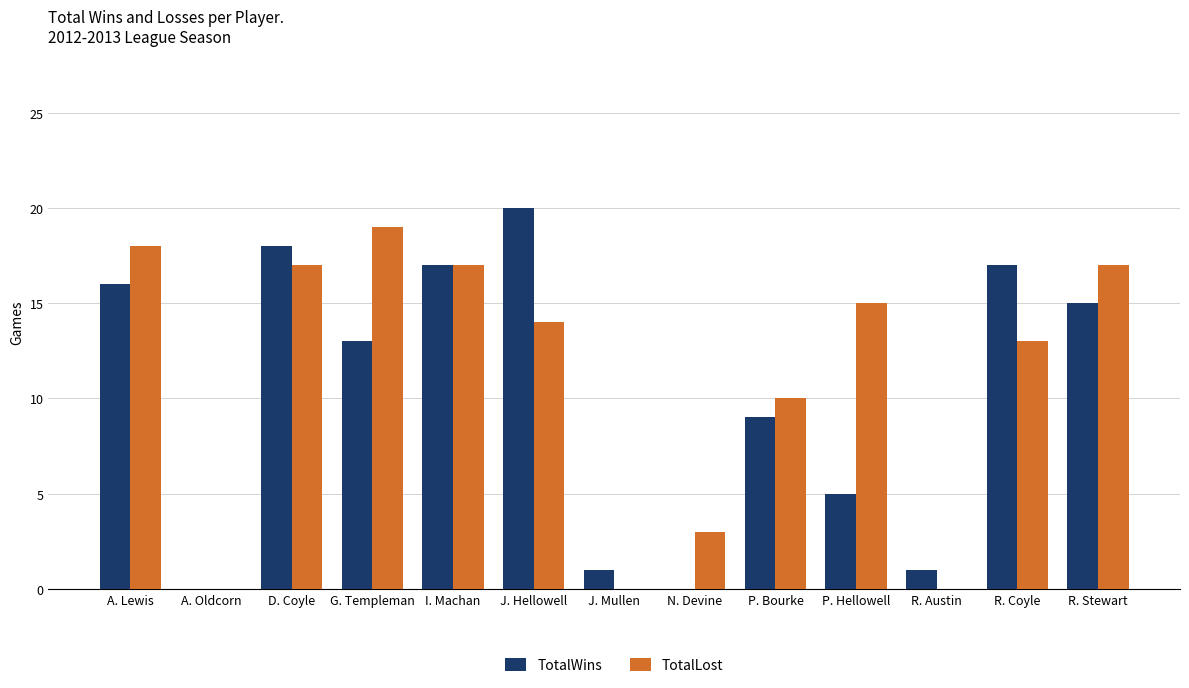

Reading left to right, extract all data points from this chart.

TotalWins: 16	0	18	13	17	20	1	0	9	5	1	17	15
TotalLost: 18	0	17	19	17	14	0	3	10	15	0	13	17